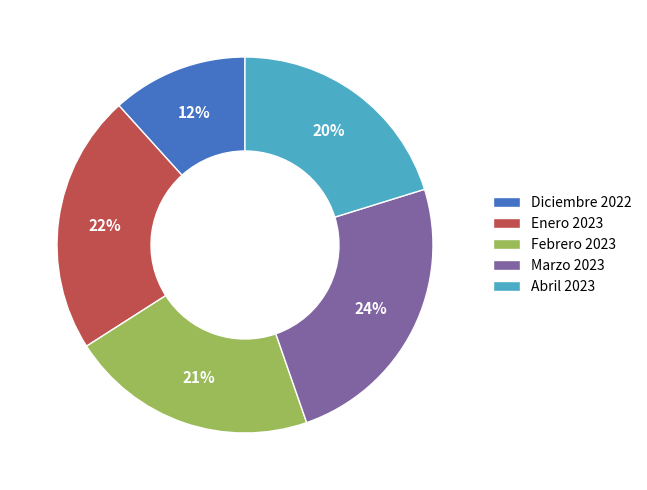

What percentage is the Abril 2023 slice, to the nearest percent?

20%